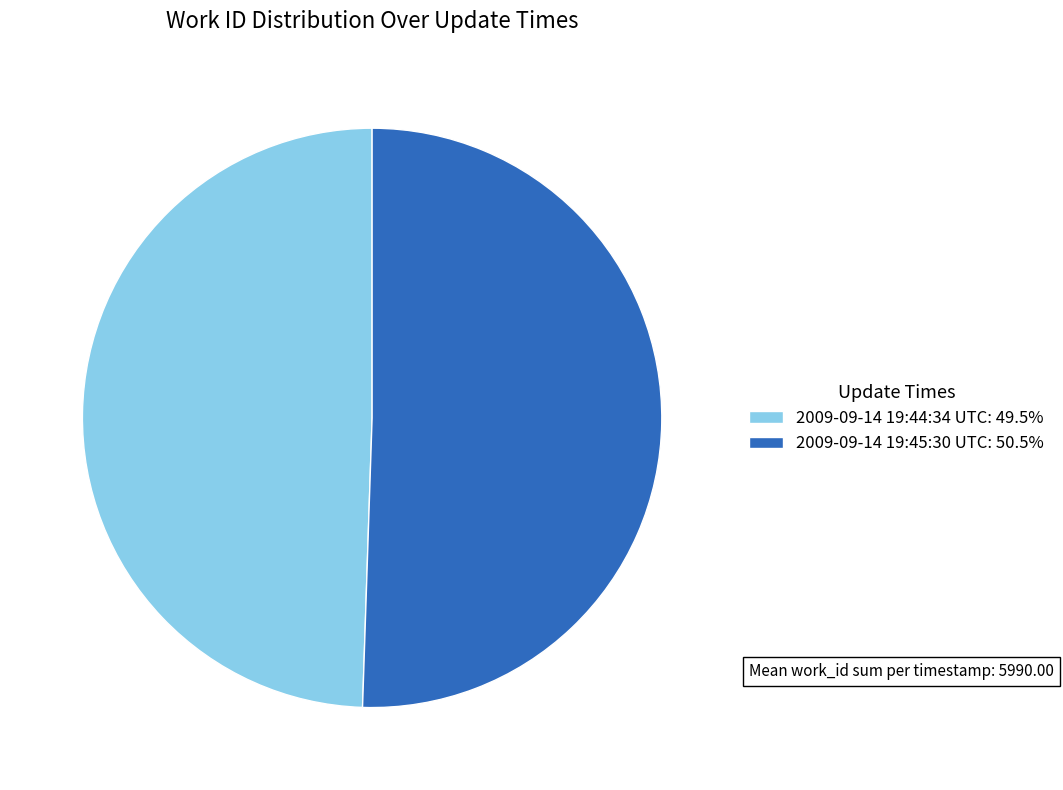

True or false: 2009-09-14 19:44:34 UTC accounts for 38% of the total.

False